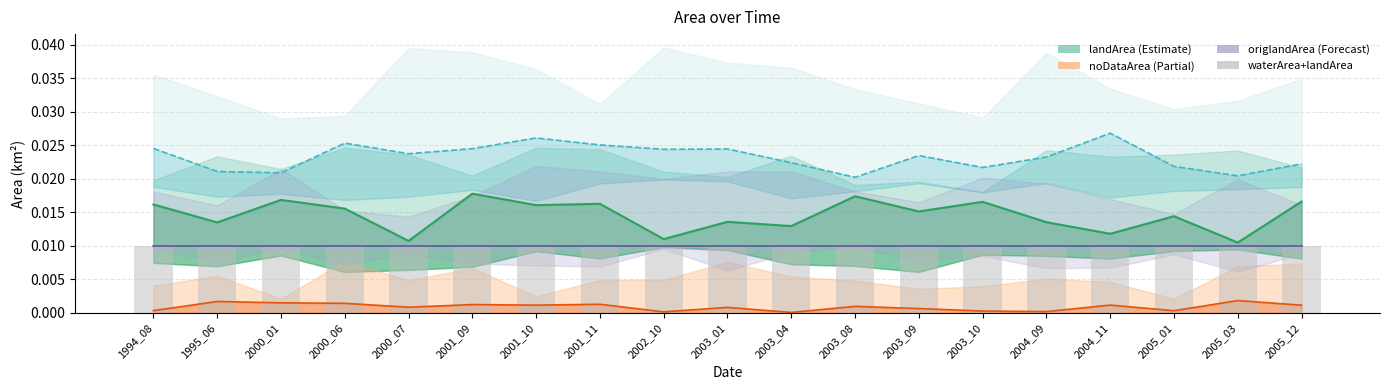

The waterArea+landArea series shows 0.0 at 1994_08. True or false?

False